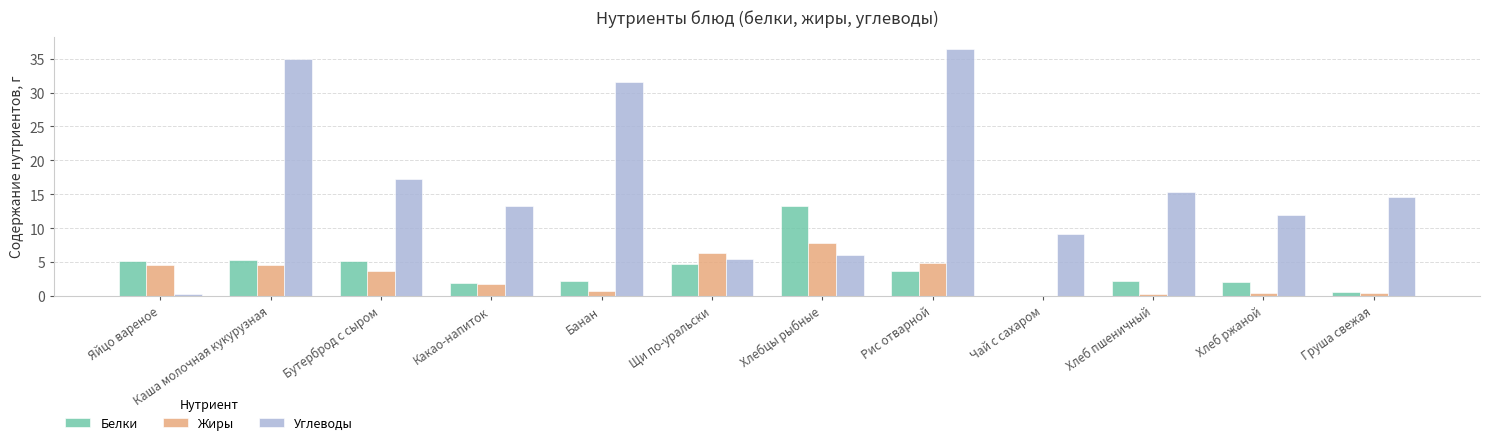

Which series changed the most between Щи по-уральски and Груша свежая?

Углеводы